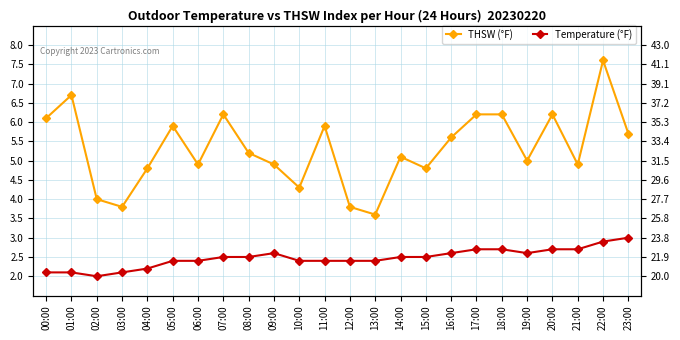

What is the value of the Temperature (°F) point at the 8th from the left?

2.5